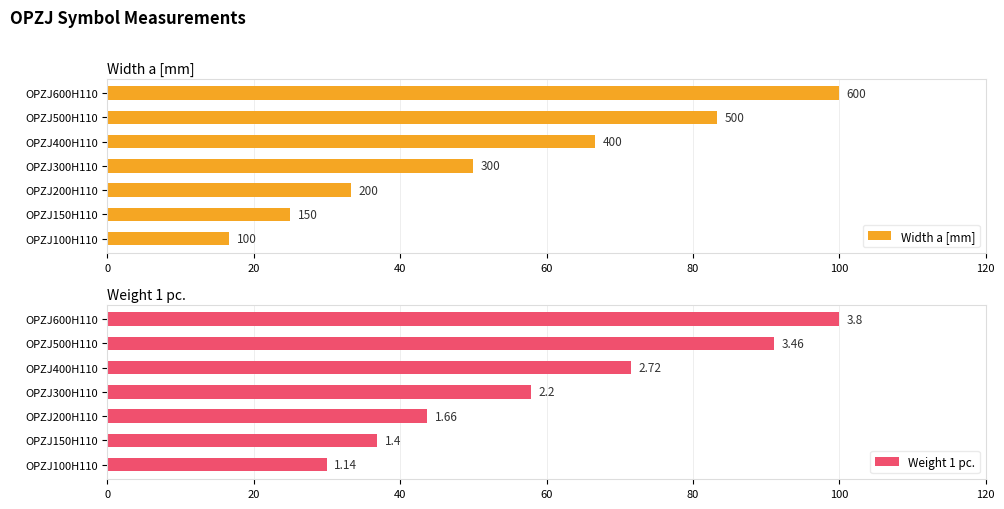

What are all the series names shown in the legend?

Width a [mm], Weight 1 pc.